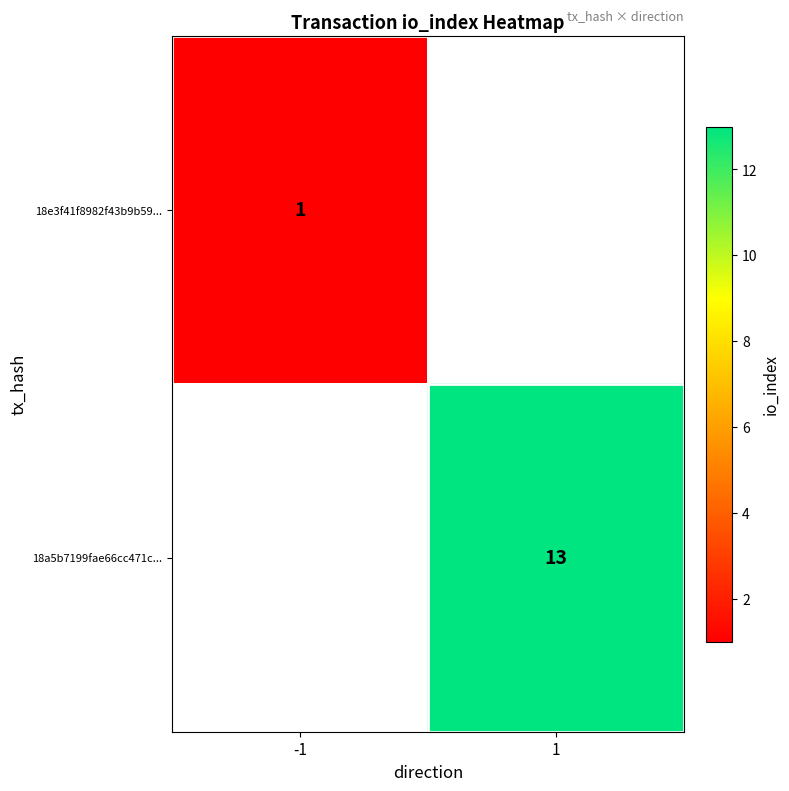

The value of 18a5b7199fae66cc471c... at 1 is 13. True or false?

True